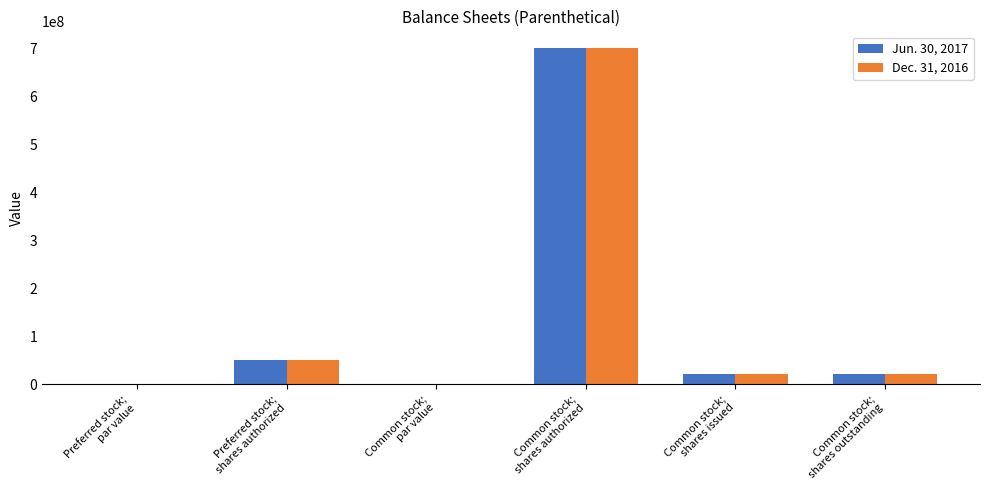

How many groups of bars are there?

6